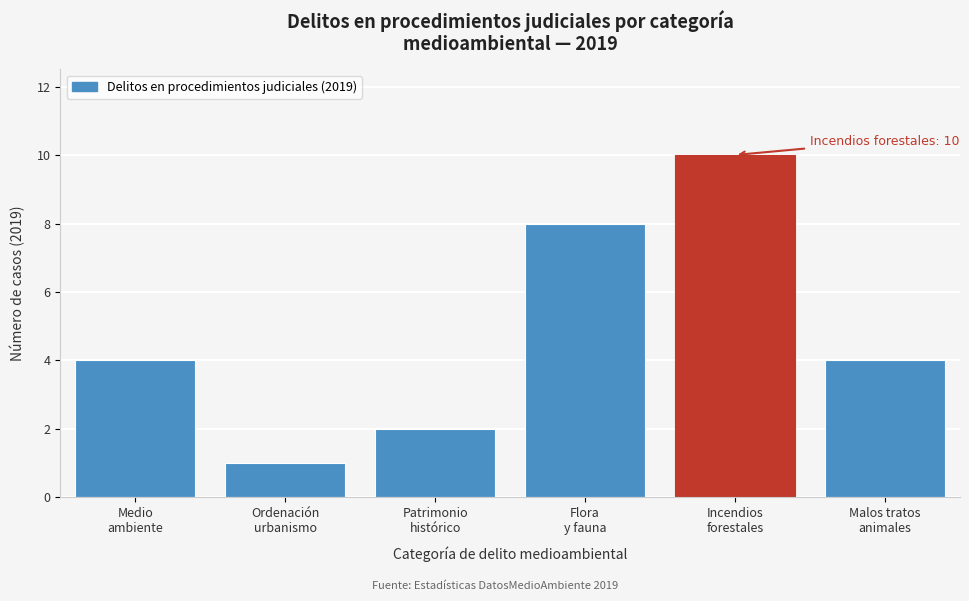

Reading left to right, list all the values displayed in this chart.

4	1	2	8	10	4